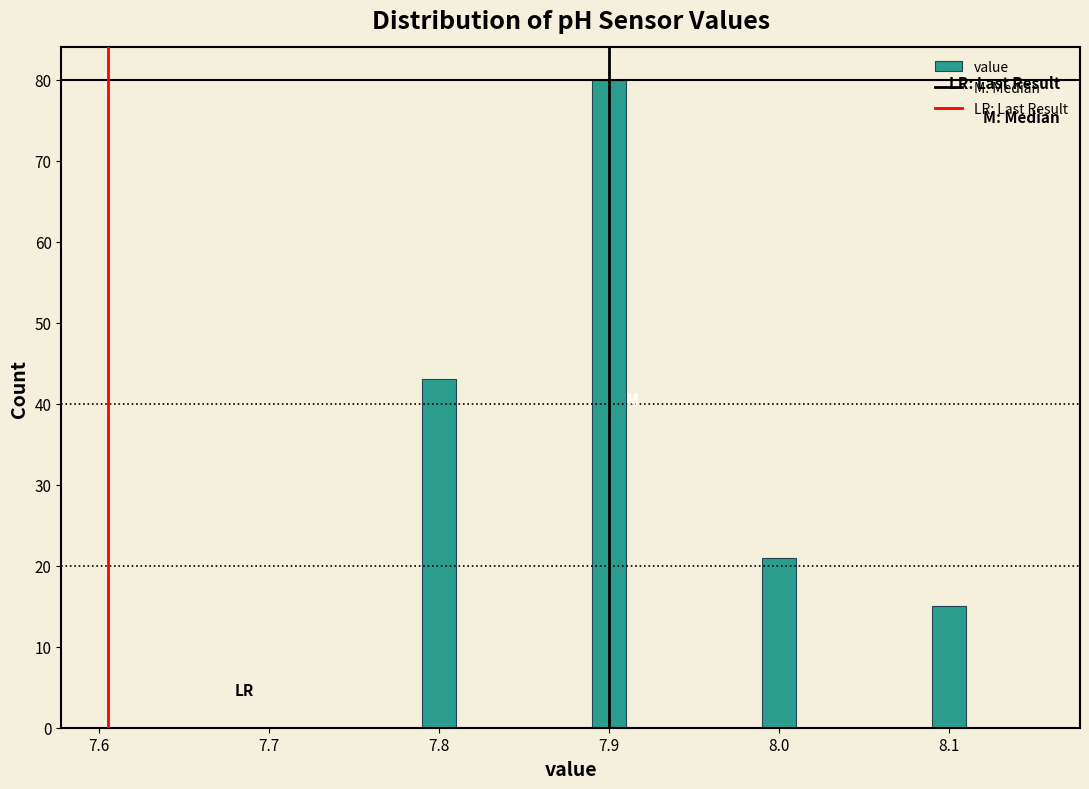

Around what value on the x-axis is the tallest bar? Give the approximate position of its centre, as read against the axis.

7.90